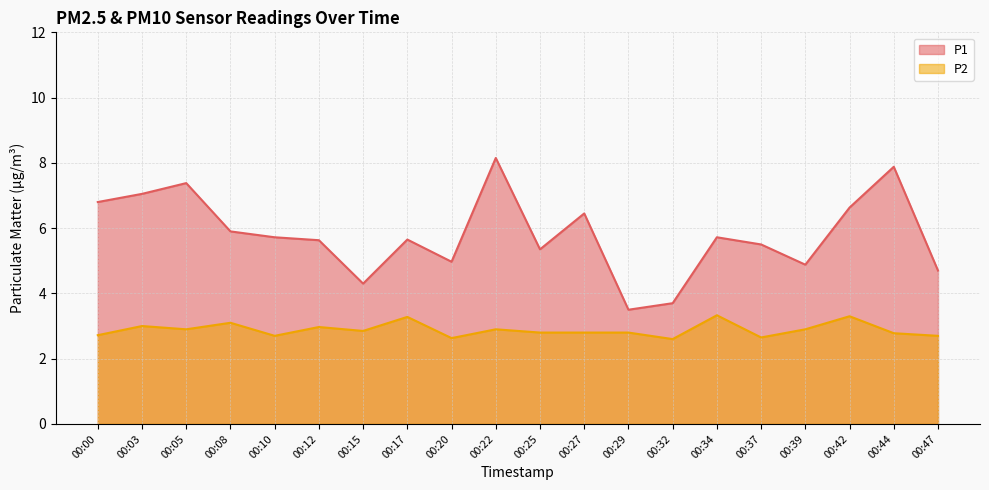

At which category does the chart reach its peak across all series?

00:22